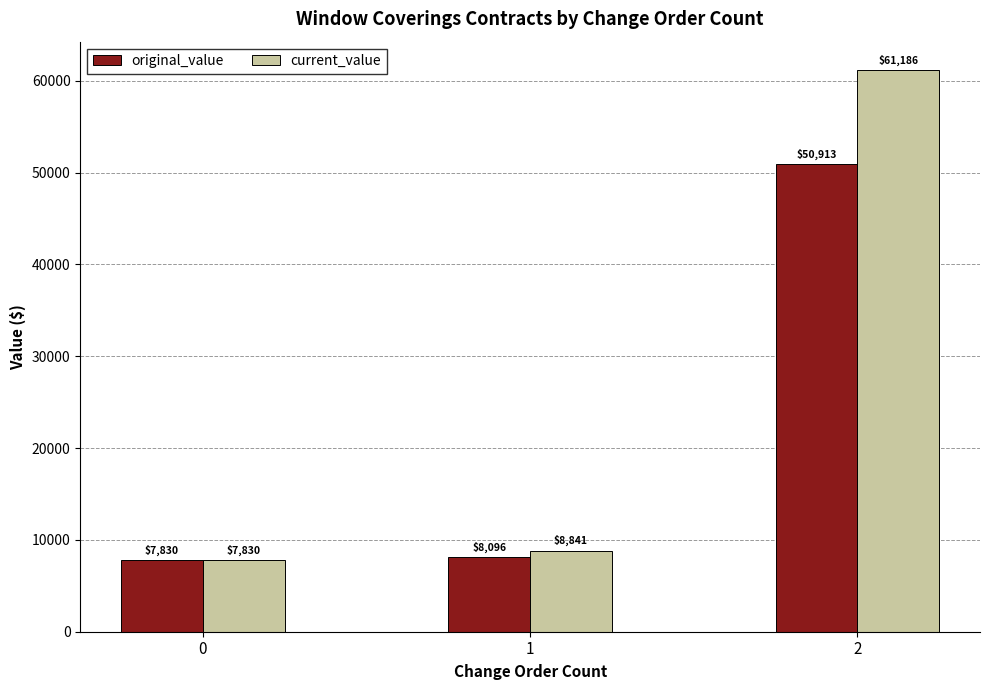

What is the smallest value displayed?

7830.0